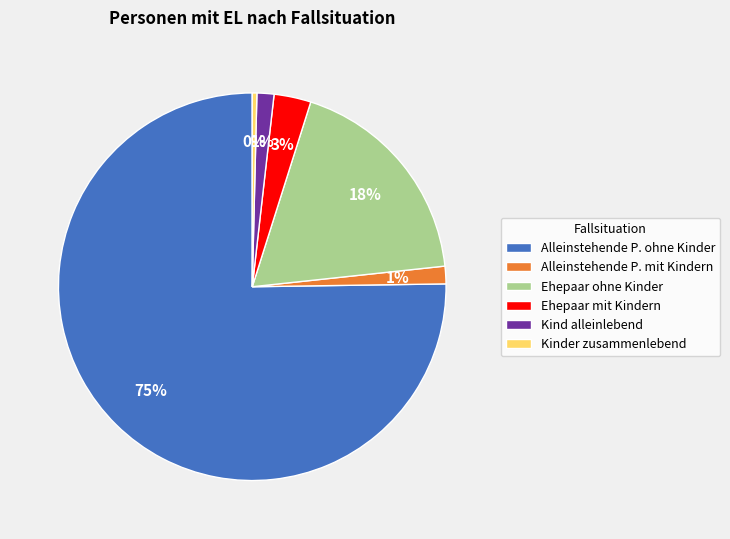

Which category has the smallest portion of the pie?

Kinder zusammenlebend